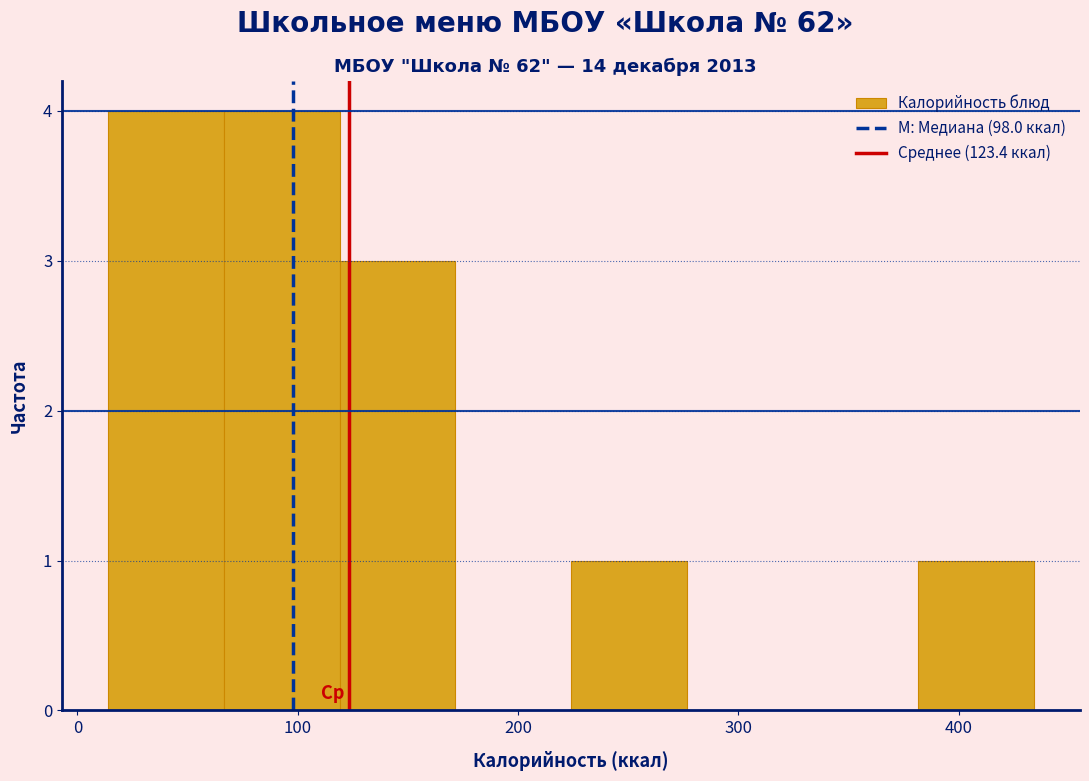

Reading left to right, list every bar in this chart as the range it spans on the x-axis followed by its height. Neither the bar edges nor the heights are printed on the chart, so give them approximately, as read against the axes.

10 to 70: 4
70 to 120: 4
120 to 170: 3
170 to 220: 0
220 to 280: 1
280 to 330: 0
330 to 380: 0
380 to 430: 1